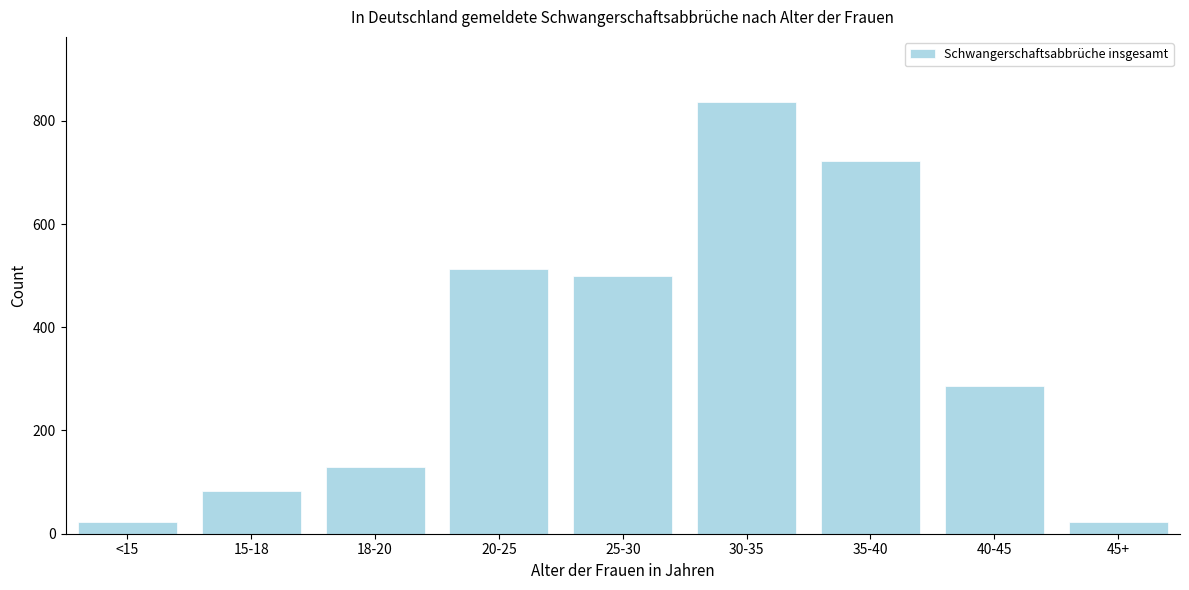

Reading left to right, extract all data points from this chart.

22	82	129	512	500	837	723	286	22